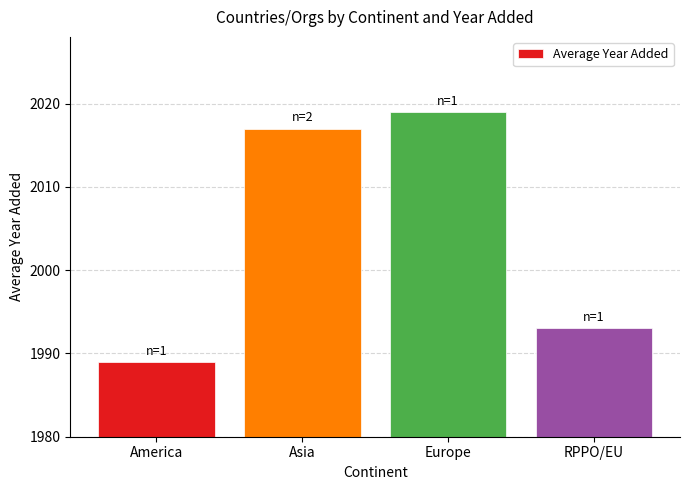

Are the bars horizontal?

No